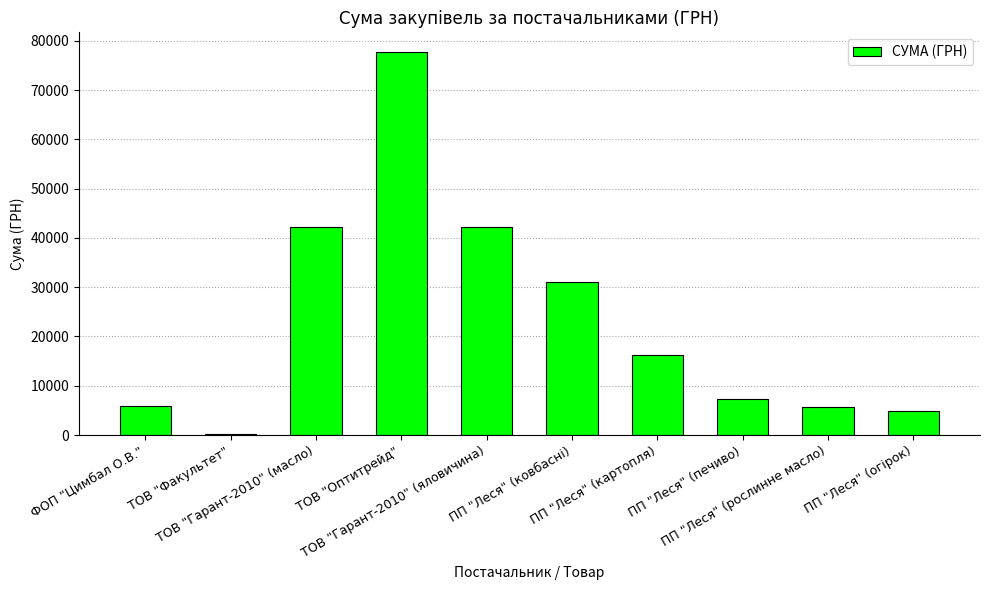

Are the bars horizontal?

No